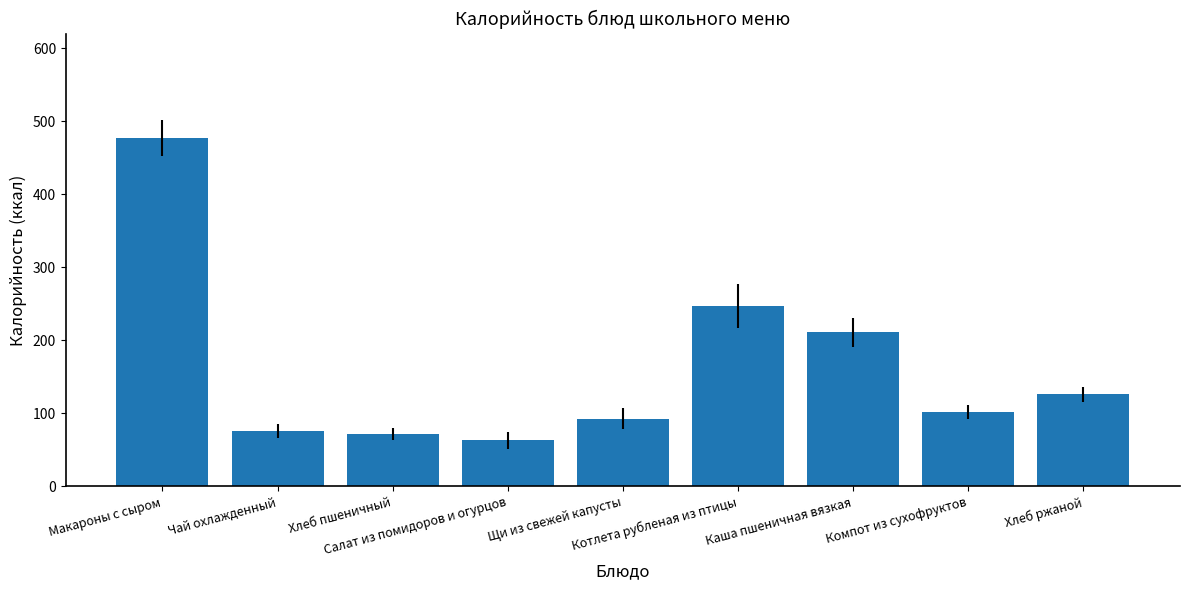

Reading left to right, what are all the values shown in this chart?

477	76	72	63	93	247	211	102	126